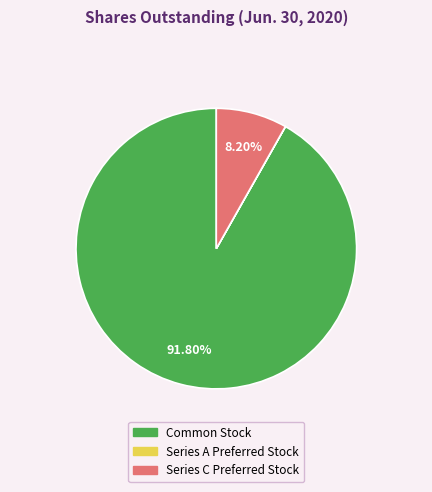

Does any single category account for the majority?

Yes